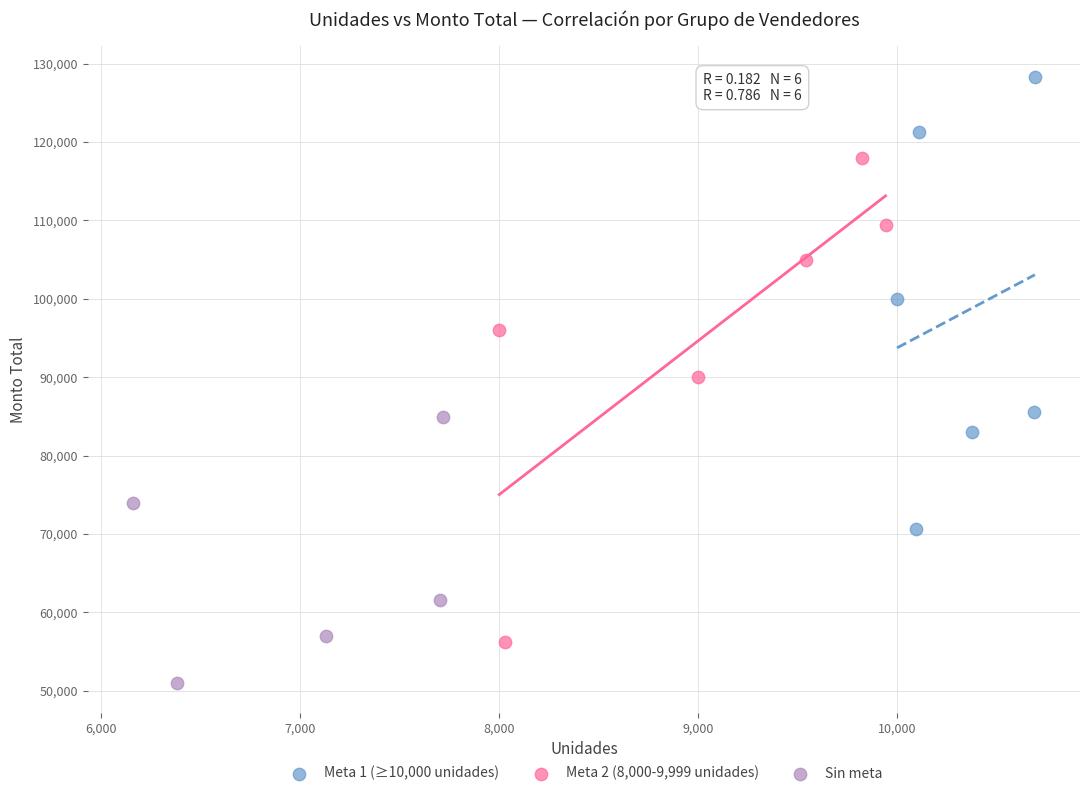

Which series contains the lowest Y value?

Sin meta